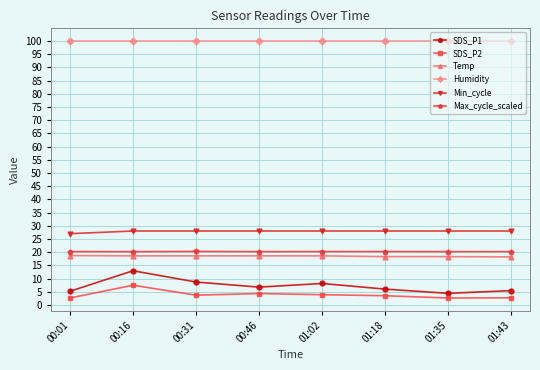

What is the difference between the maximum and second lowest values in the SDS_P1 series?

7.8